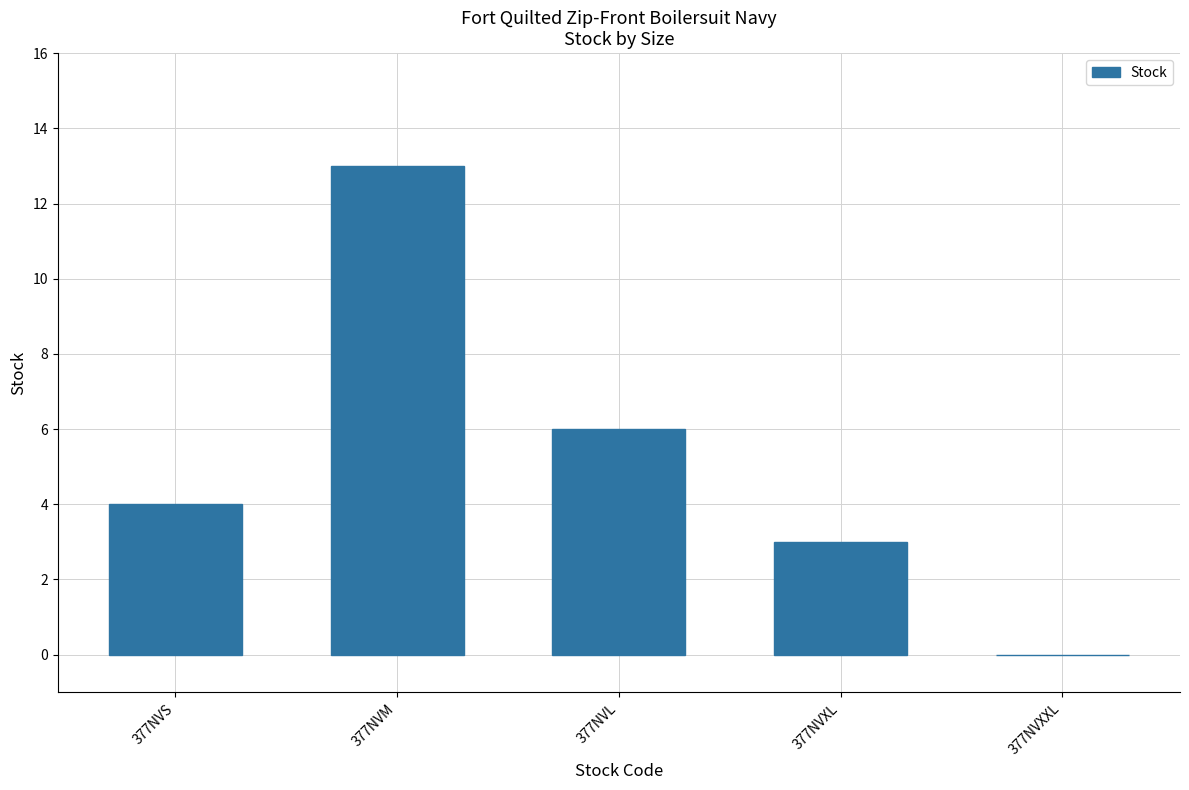

What is the change in value from 377NVL to 377NVXL?

-3